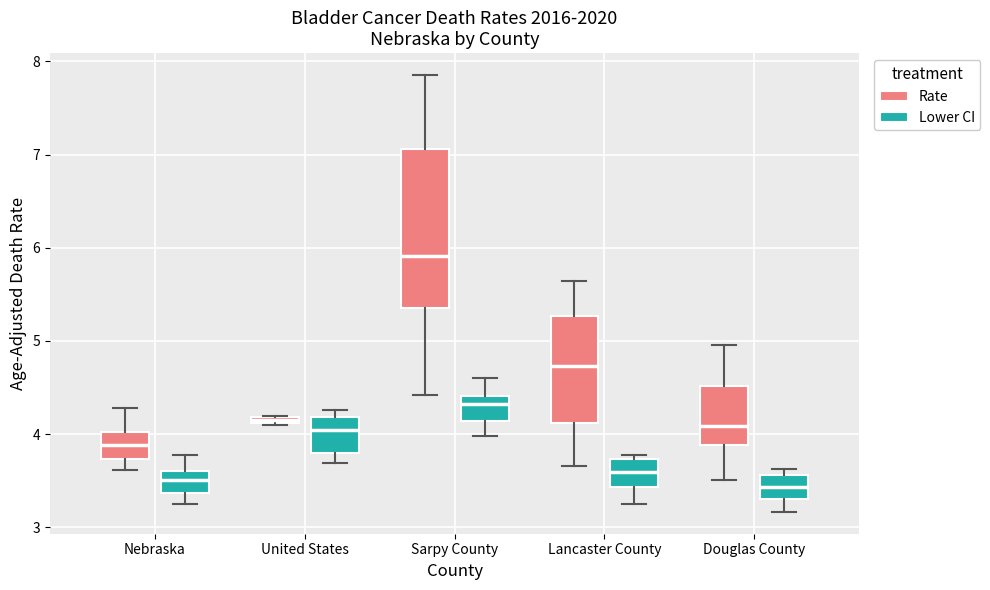

Which box is the tallest, from its lower edge to its upper edge?

Sarpy County (Rate)